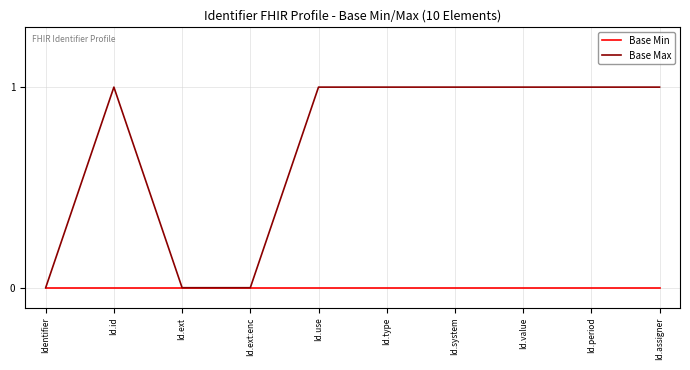

What is the maximum value shown in the chart?

1